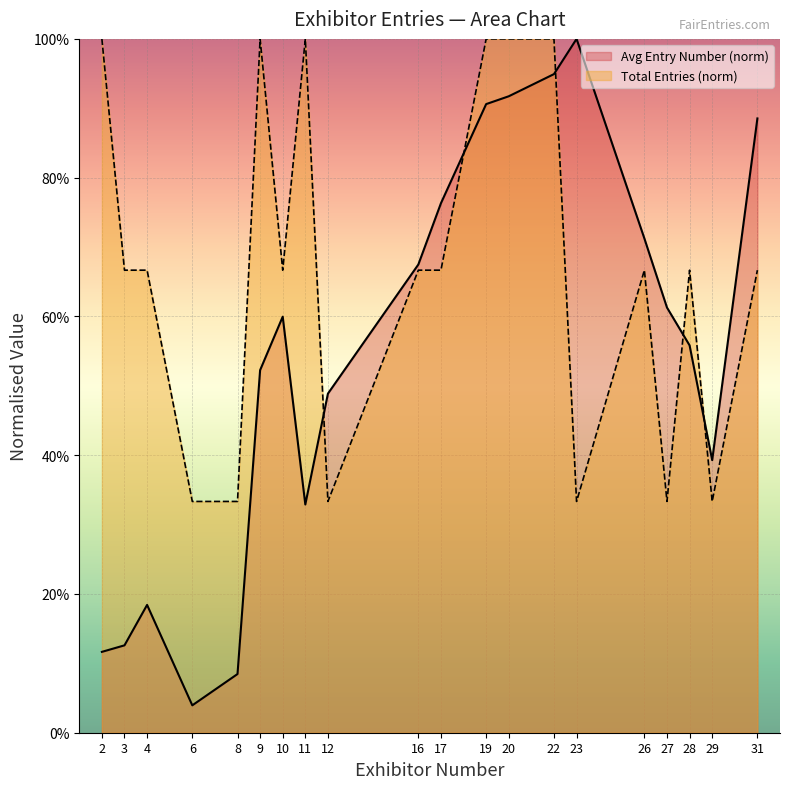

At which category does Avg Entry Number reach its first local valley?

6